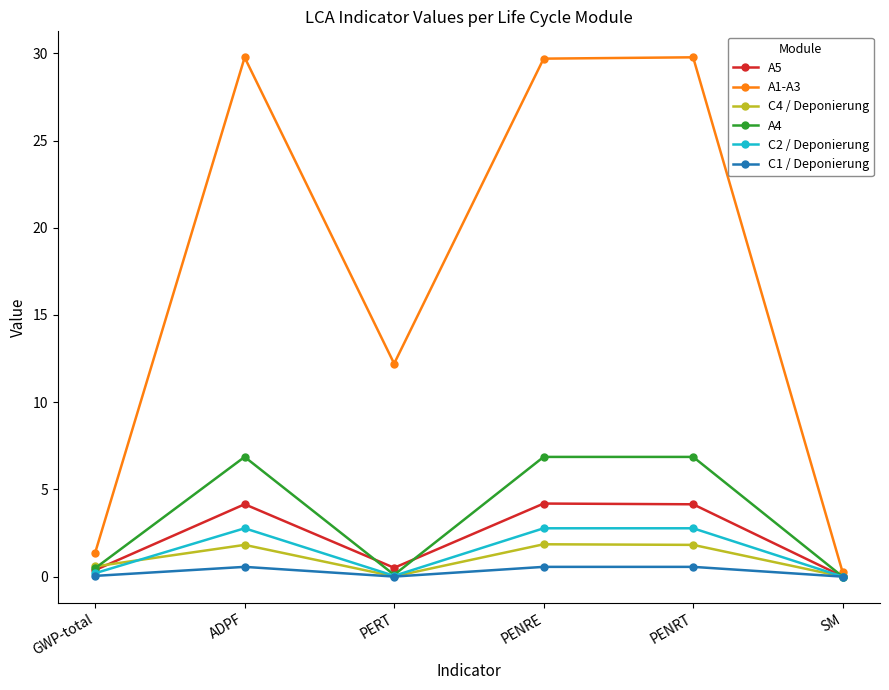

Is it true that A4 equals 0.0 at SM?

True